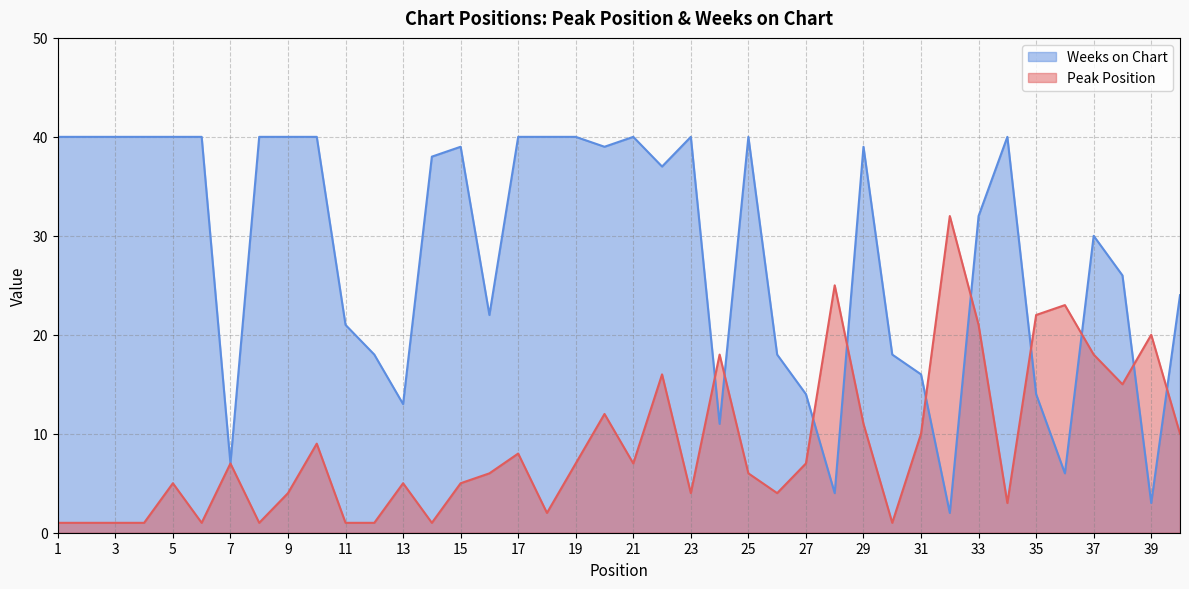

Rank the categories by Weeks on Chart value from highest to lowest.

1, 2, 3, 4, 5, 6, 8, 9, 10, 17, 18, 19, 21, 23, 25, 34, 15, 20, 29, 14, 22, 33, 37, 38, 40, 16, 11, 12, 26, 30, 31, 27, 35, 13, 24, 7, 36, 28, 39, 32